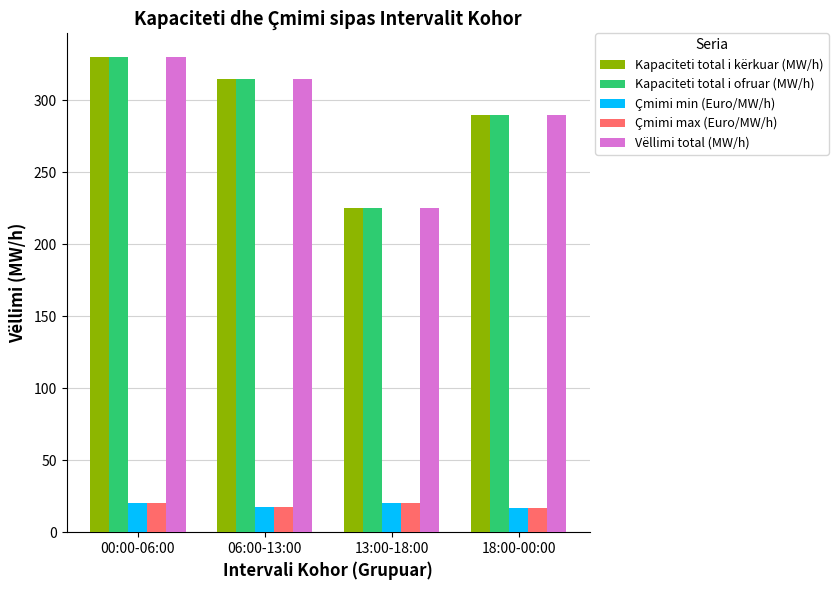

How many groups of bars are there?

4